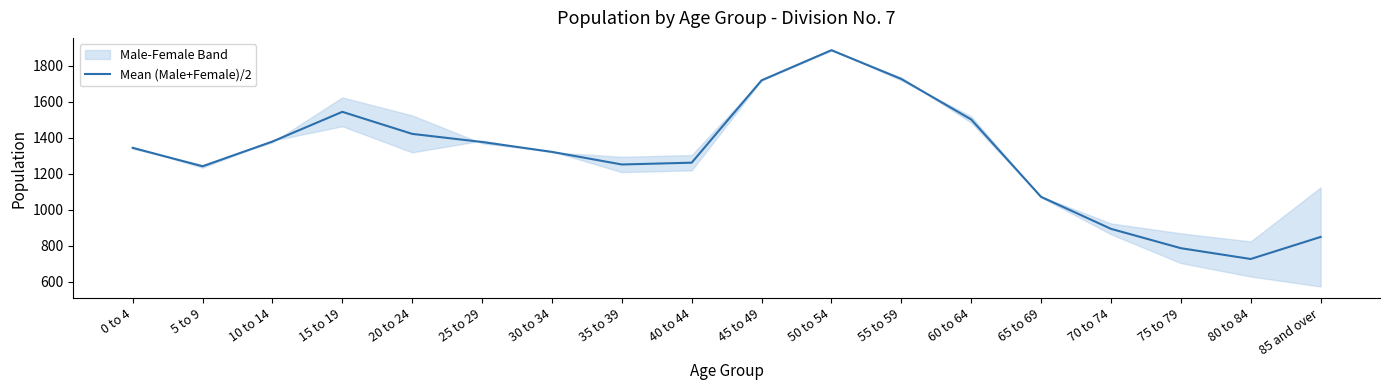

True or false: the data shows 895.0 at 70 to 74.

True